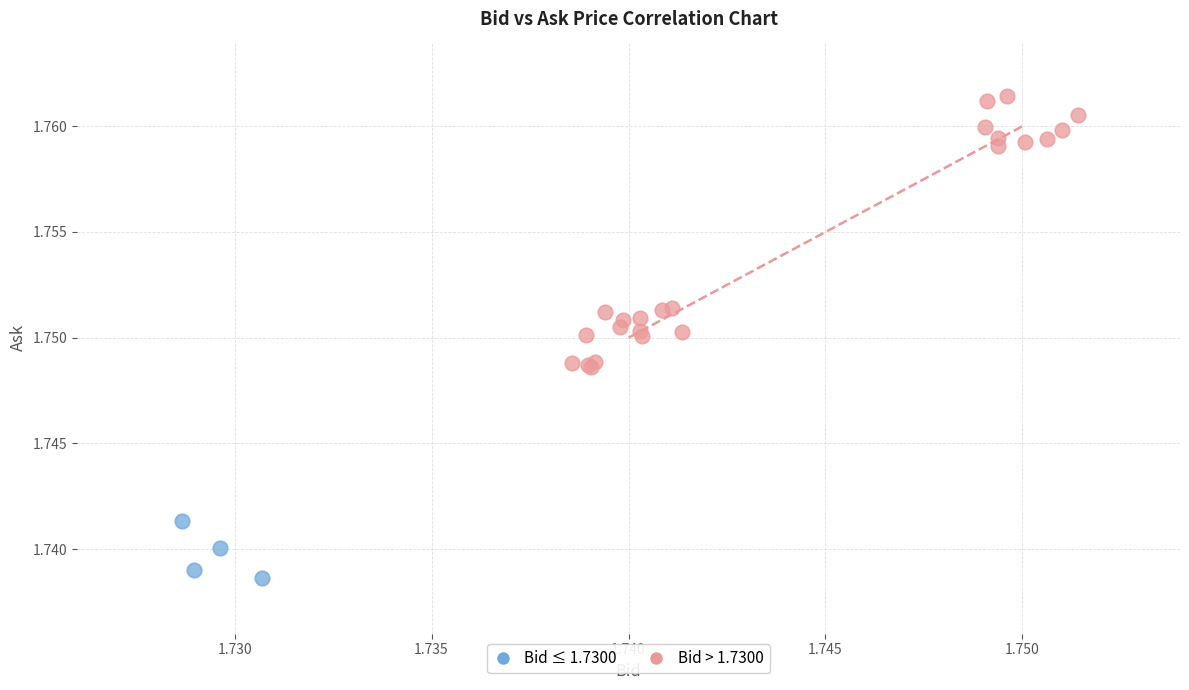

Which series reaches the minimum Y coordinate?

Bid ≤ 1.7300